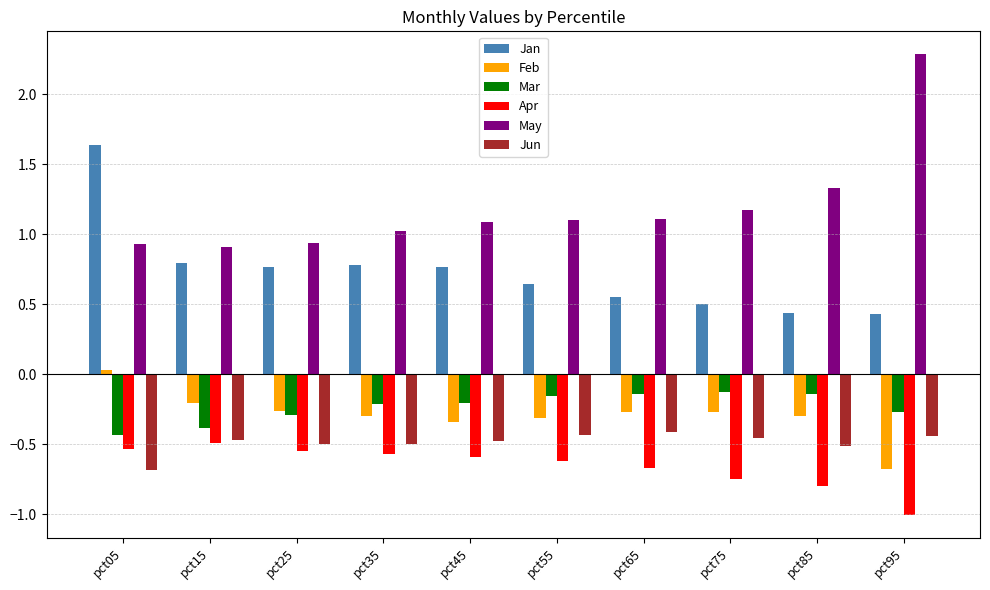

At how many categories does at least one series exceed 0?

10